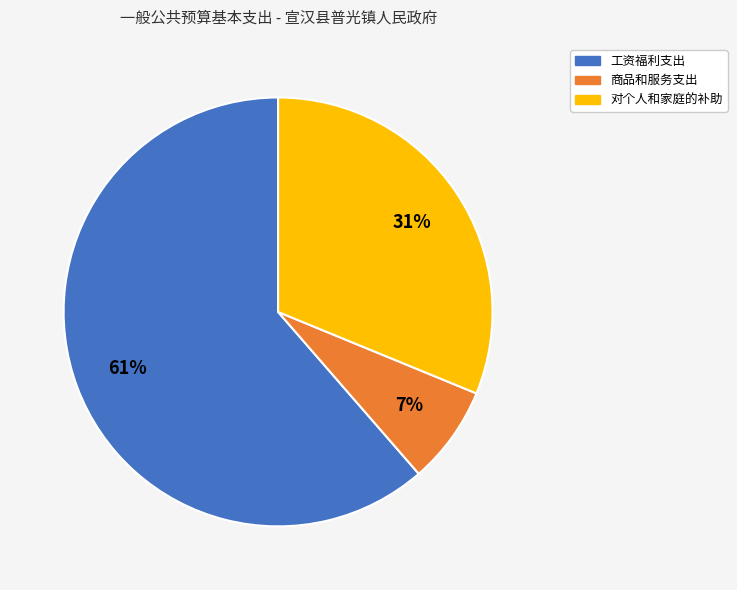

Does 商品和服务支出 represent more than half of the total?

No